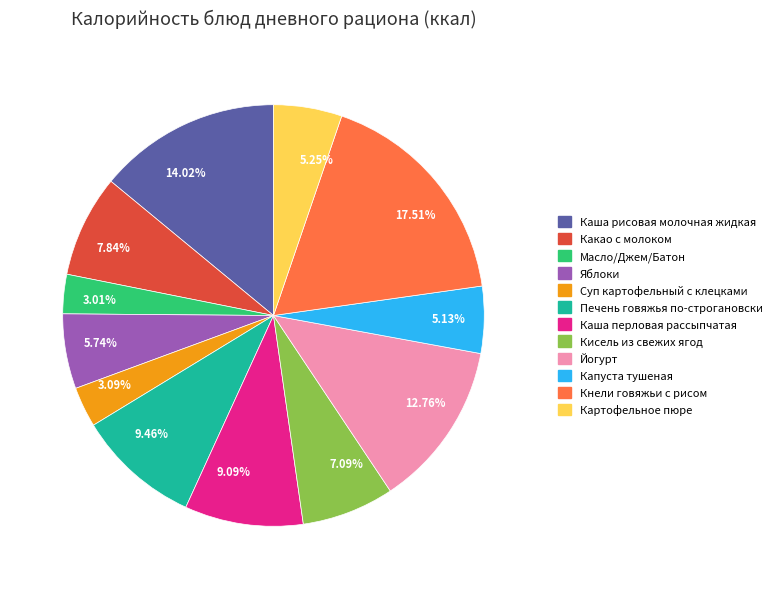

How many segments does this pie chart have?

12